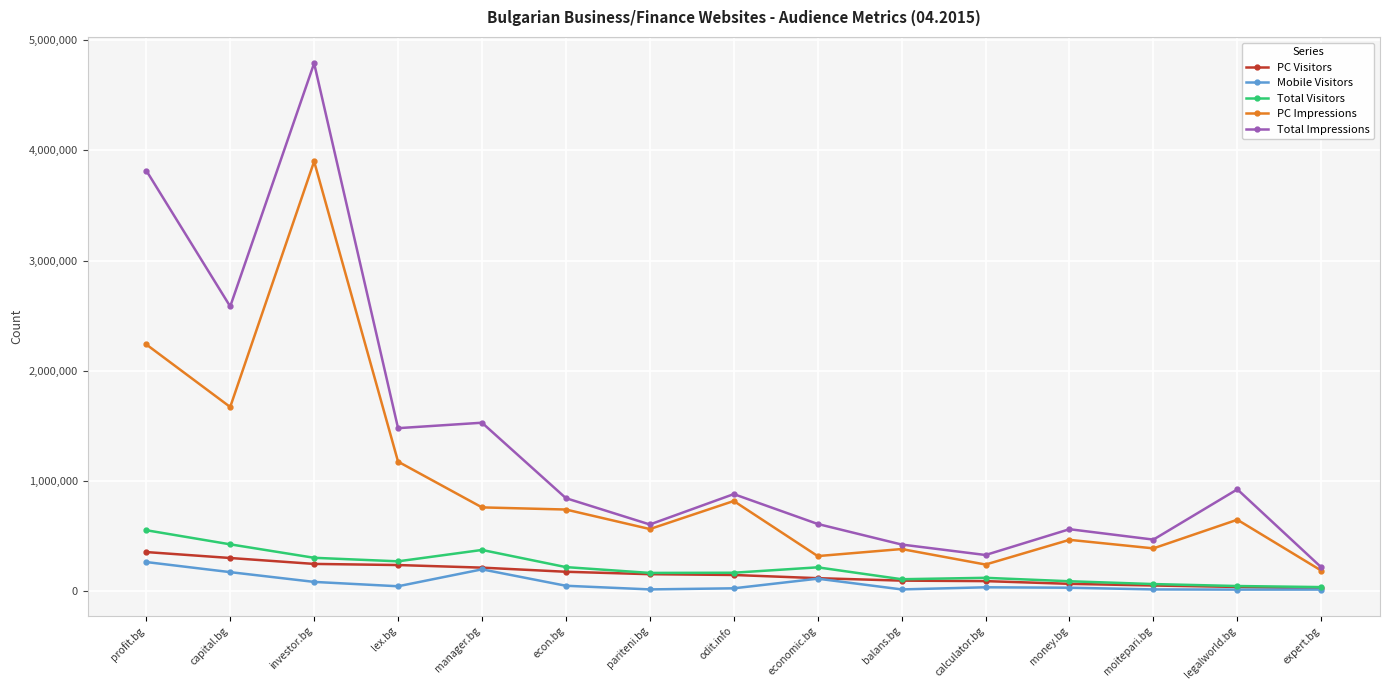

The value of PC Visitors at profit.bg is 353764. True or false?

True